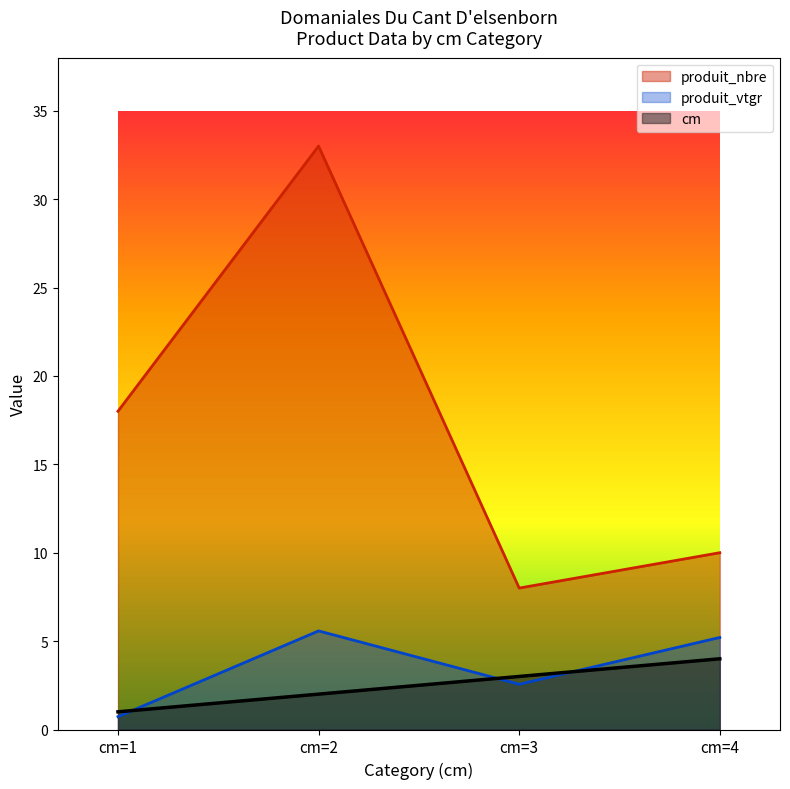

In produit_vtgr, how many points are lower than both neighbors (excluding endpoints)?

1